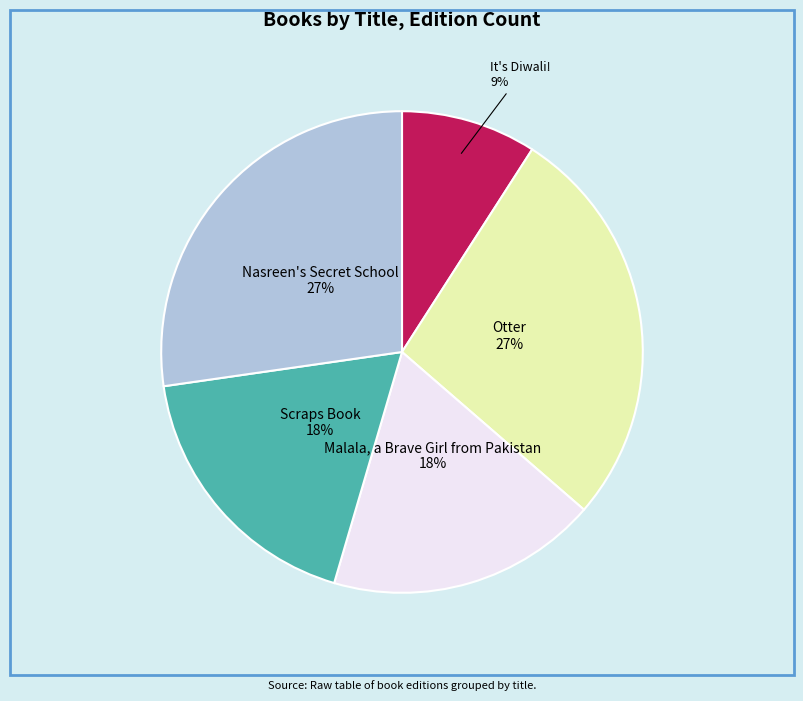

Is there a majority slice in this chart?

No